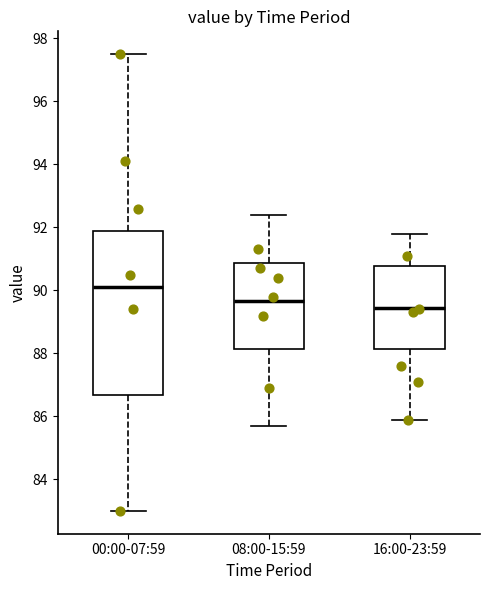

Which box is the tallest, from its lower edge to its upper edge?

00:00-07:59